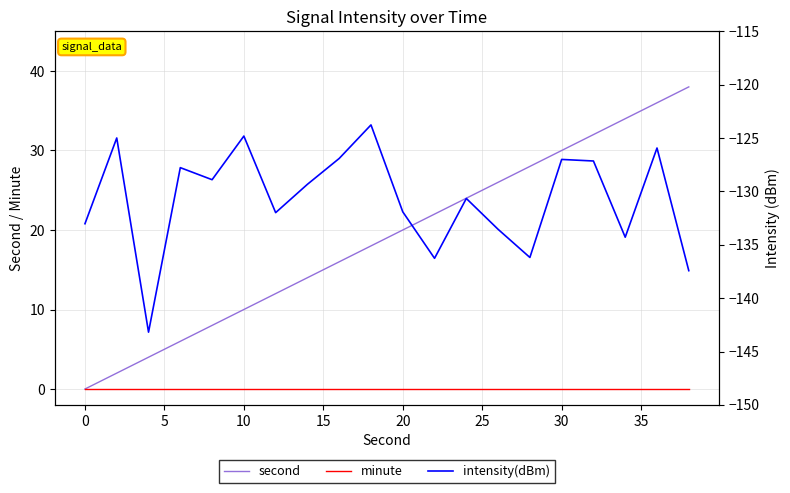

The value of second at 0 is 0. True or false?

True